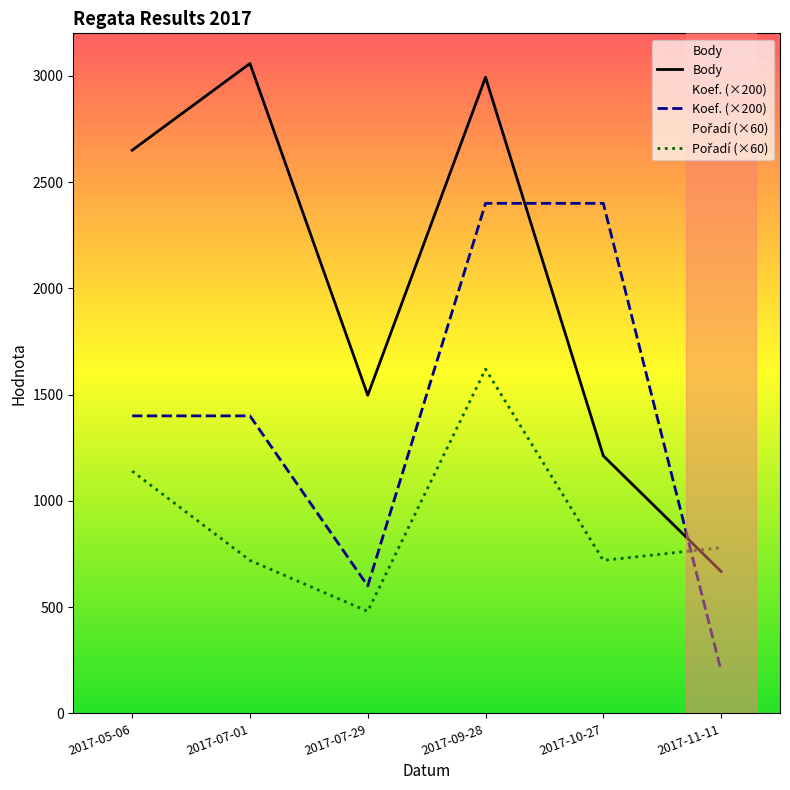

True or false: Body has a value of 1212 at 2017-10-27.

True